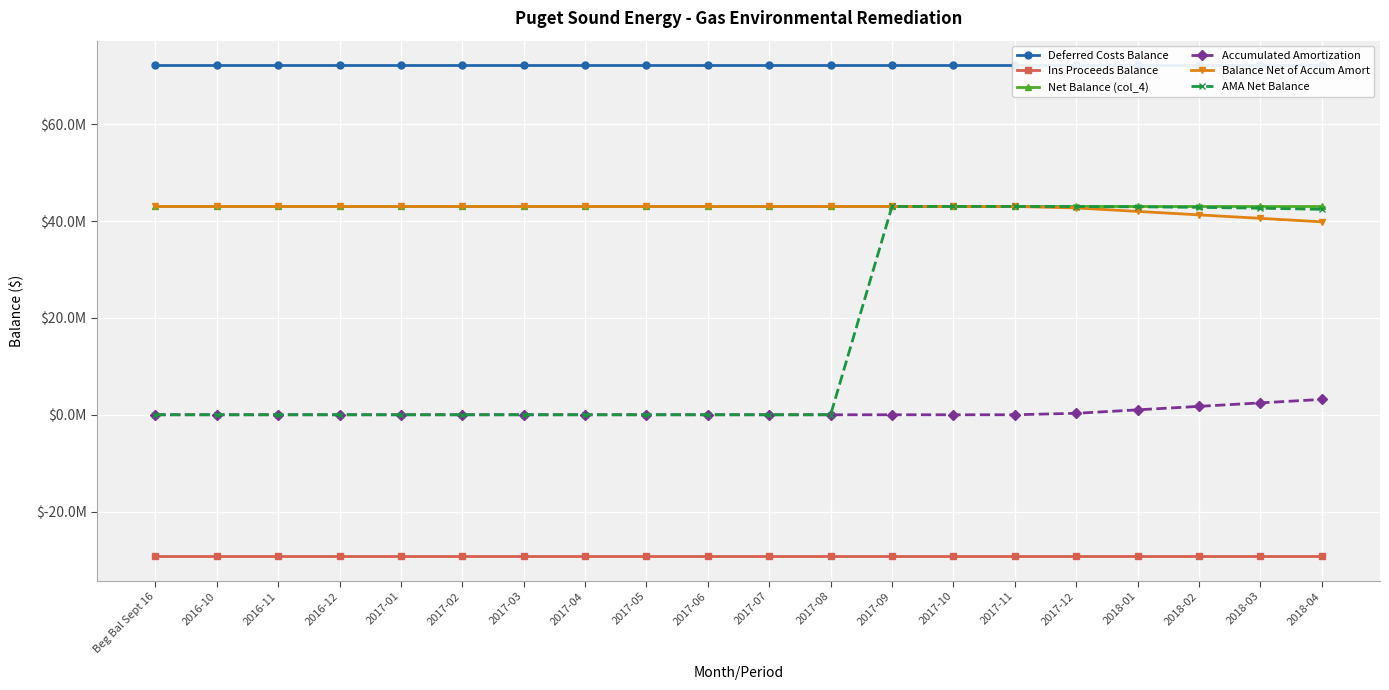

Reading left to right, extract all data points from this chart.

Deferred Costs Balance: Beg Bal Sept 16=72192483.4	2016-10=72192483.4	2016-11=72192483.4	2016-12=72192483.4	2017-01=72192483.4	2017-02=72192483.4	2017-03=72192483.4	2017-04=72192483.4	2017-05=72192483.4	2017-06=72192483.4	2017-07=72192483.4	2017-08=72192483.4	2017-09=72192483.4	2017-10=72192483.4	2017-11=72192483.4	2017-12=72192483.4	2018-01=72192483.4	2018-02=72192483.4	2018-03=72192483.4	2018-04=72192483.4
Ins Proceeds Balance: Beg Bal Sept 16=-29176115.8	2016-10=-29176115.8	2016-11=-29176115.8	2016-12=-29176115.8	2017-01=-29176115.8	2017-02=-29176115.8	2017-03=-29176115.8	2017-04=-29176115.8	2017-05=-29176115.8	2017-06=-29176115.8	2017-07=-29176115.8	2017-08=-29176115.8	2017-09=-29176115.8	2017-10=-29176115.8	2017-11=-29176115.8	2017-12=-29176115.8	2018-01=-29176115.8	2018-02=-29176115.8	2018-03=-29176115.8	2018-04=-29176115.8
Net Balance (col_4): Beg Bal Sept 16=43016367.6	2016-10=43016367.6	2016-11=43016367.6	2016-12=43016367.6	2017-01=43016367.6	2017-02=43016367.6	2017-03=43016367.6	2017-04=43016367.6	2017-05=43016367.6	2017-06=43016367.6	2017-07=43016367.6	2017-08=43016367.6	2017-09=43016367.6	2017-10=43016367.6	2017-11=43016367.6	2017-12=43016367.6	2018-01=43016367.6	2018-02=43016367.6	2018-03=43016367.6	2018-04=43016367.6
Accumulated Amortization: Beg Bal Sept 16=0.0	2016-10=0.0	2016-11=0.0	2016-12=0.0	2017-01=0.0	2017-02=0.0	2017-03=0.0	2017-04=0.0	2017-05=0.0	2017-06=0.0	2017-07=0.0	2017-08=0.0	2017-09=0.0	2017-10=0.0	2017-11=0.0	2017-12=300652.0	2018-01=1017591.5	2018-02=1734531.0	2018-03=2451470.4	2018-04=3168409.9
Balance Net of Accum Amort: Beg Bal Sept 16=43016367.6	2016-10=43016367.6	2016-11=43016367.6	2016-12=43016367.6	2017-01=43016367.6	2017-02=43016367.6	2017-03=43016367.6	2017-04=43016367.6	2017-05=43016367.6	2017-06=43016367.6	2017-07=43016367.6	2017-08=43016367.6	2017-09=43016367.6	2017-10=43016367.6	2017-11=43016367.6	2017-12=42715715.6	2018-01=41998776.1	2018-02=41281836.7	2018-03=40564897.2	2018-04=39847957.7
AMA Net Balance: Beg Bal Sept 16=0.0	2016-10=0.0	2016-11=0.0	2016-12=0.0	2017-01=0.0	2017-02=0.0	2017-03=0.0	2017-04=0.0	2017-05=0.0	2017-06=0.0	2017-07=0.0	2017-08=0.0	2017-09=43016367.6	2017-10=43016367.6	2017-11=43016367.6	2017-12=43003840.4	2018-01=42948913.6	2018-02=42834241.9	2018-03=42659825.1	2018-04=42425663.5